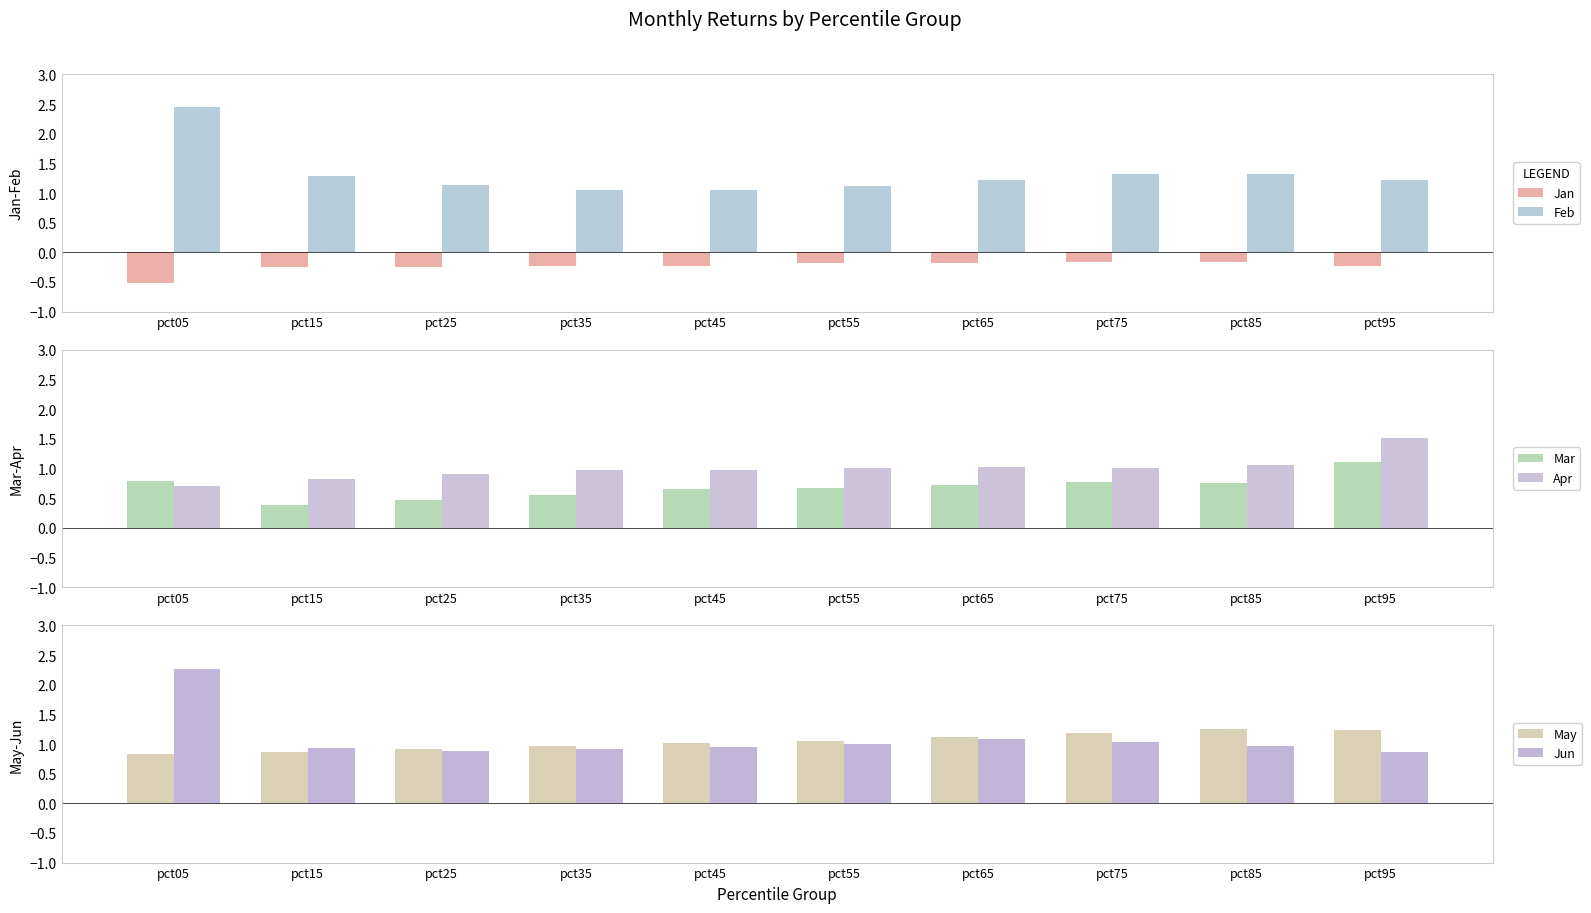

Which series has the largest total across all categories?

Feb